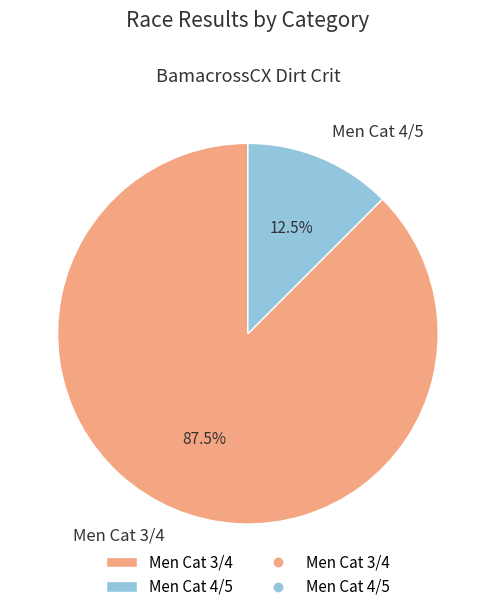

To the nearest percent, what is the average slice percentage?

50%